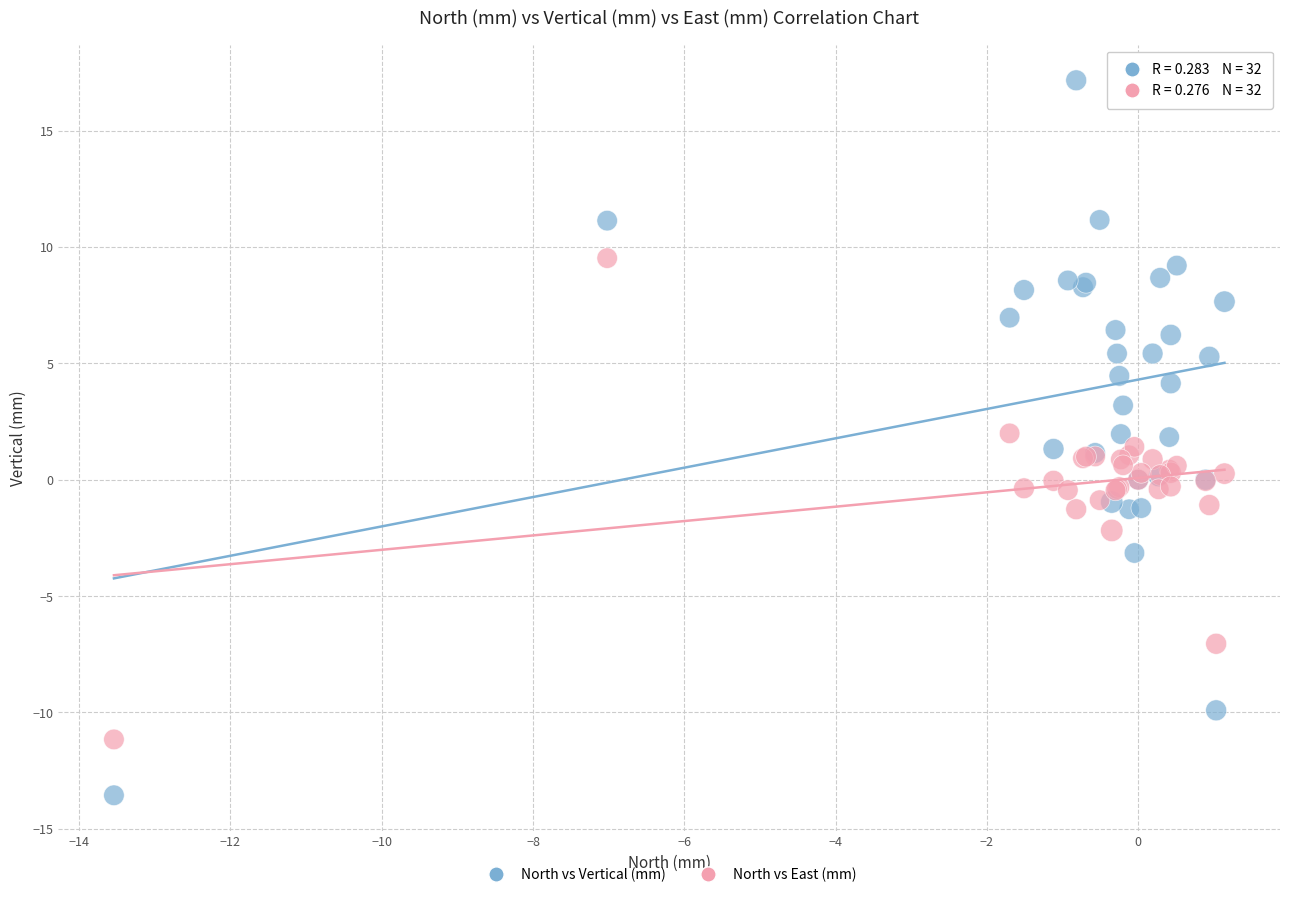

What is the X range (max minus min) for the scatter plot?

14.7